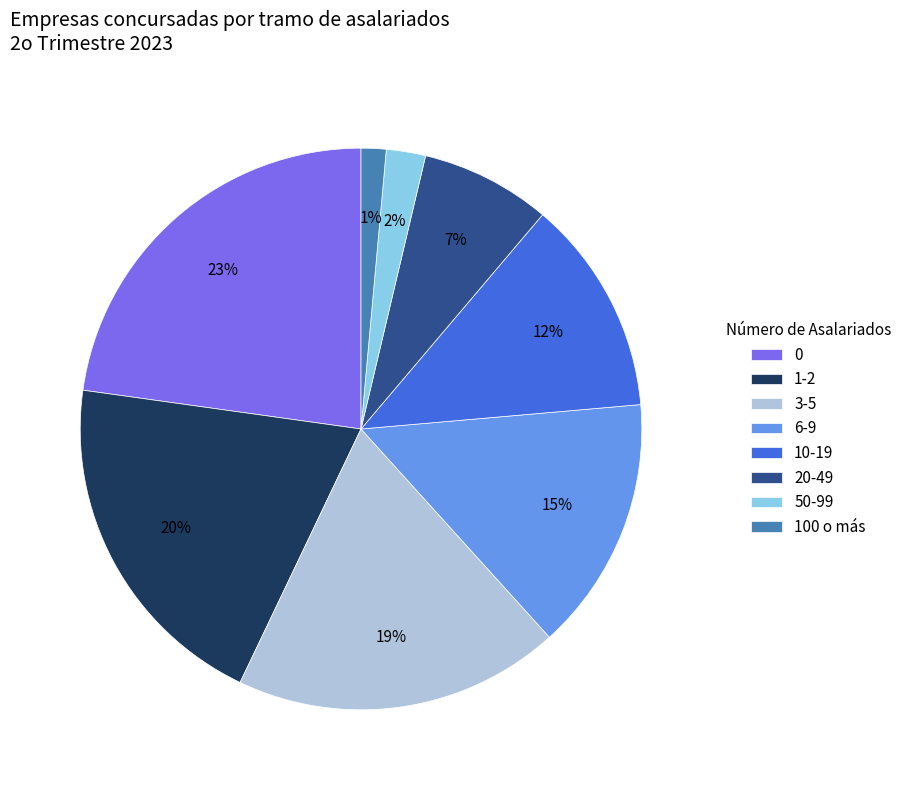

Combined, do 1-2 and 6-9 account for over 50%?

No